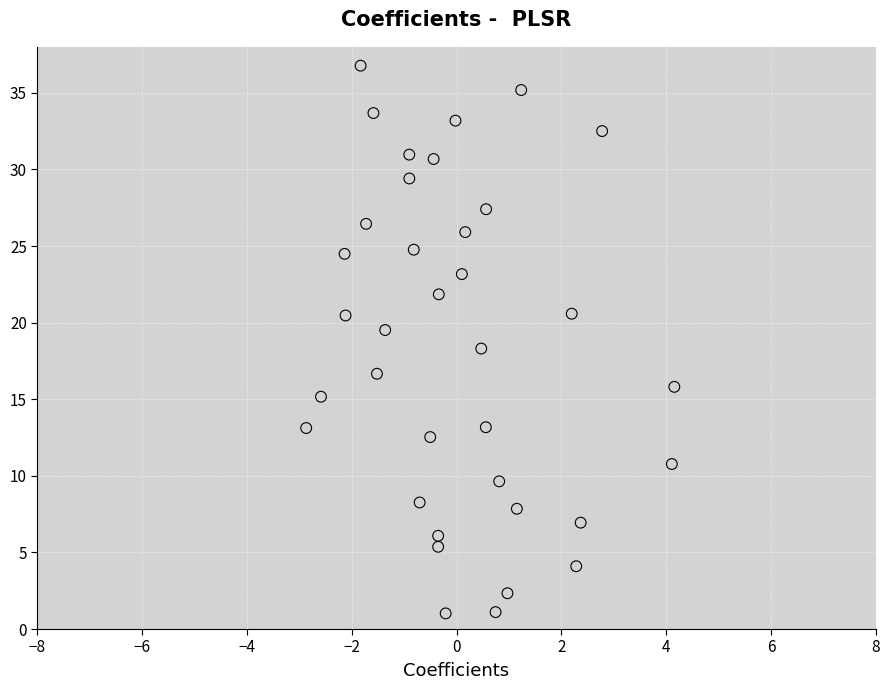

What is the range of Y values (max minus min)?

35.7